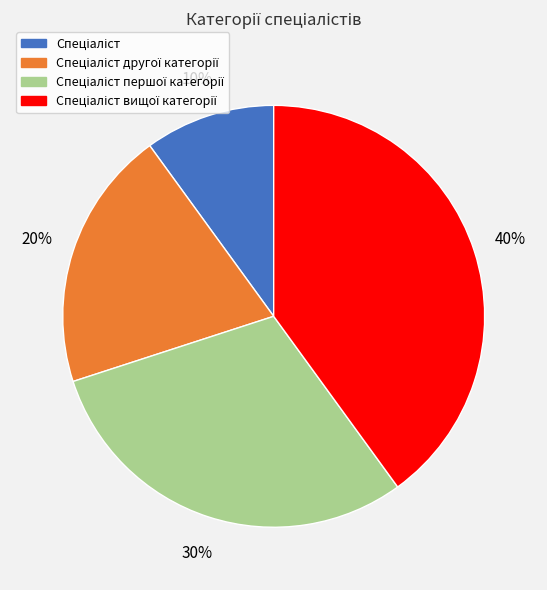

Is there a majority slice in this chart?

No